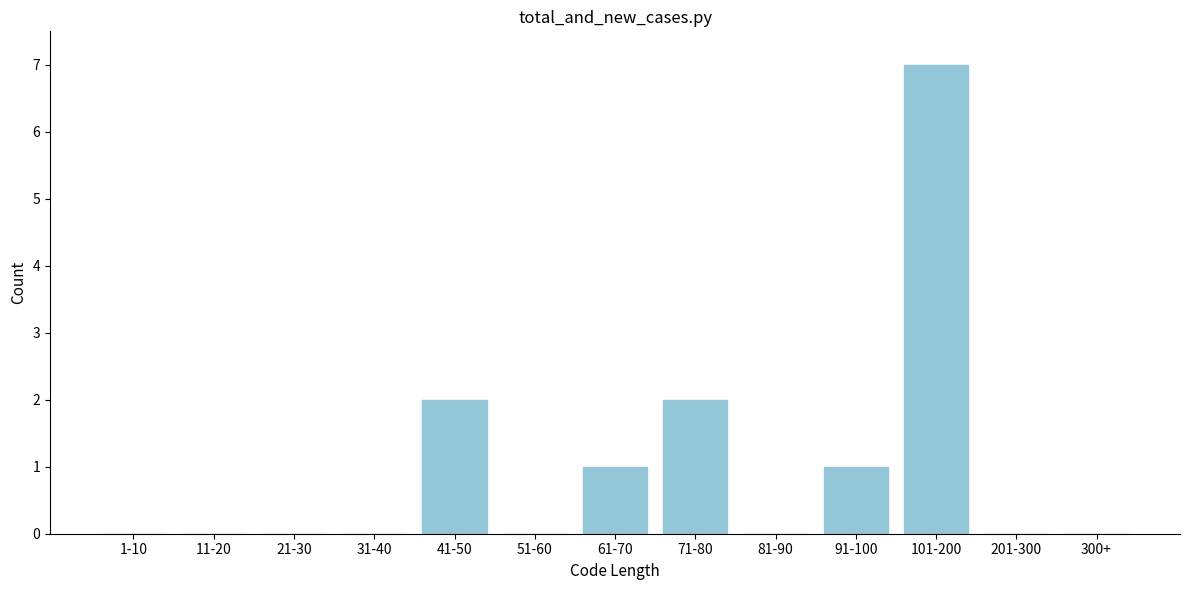

Reading right to left, what are all the values shown in this chart?

300+=0	201-300=0	101-200=7	91-100=1	81-90=0	71-80=2	61-70=1	51-60=0	41-50=2	31-40=0	21-30=0	11-20=0	1-10=0